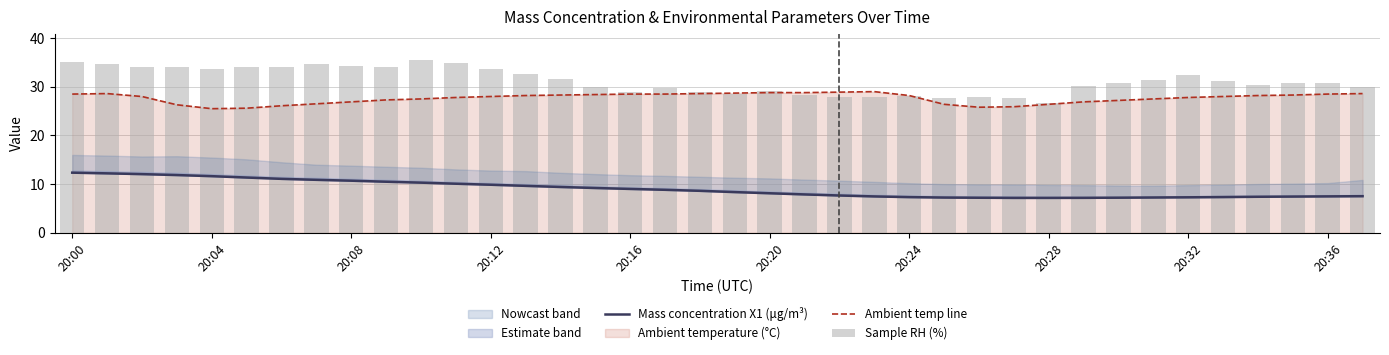

At how many categories does at least one series exceed 33?

13